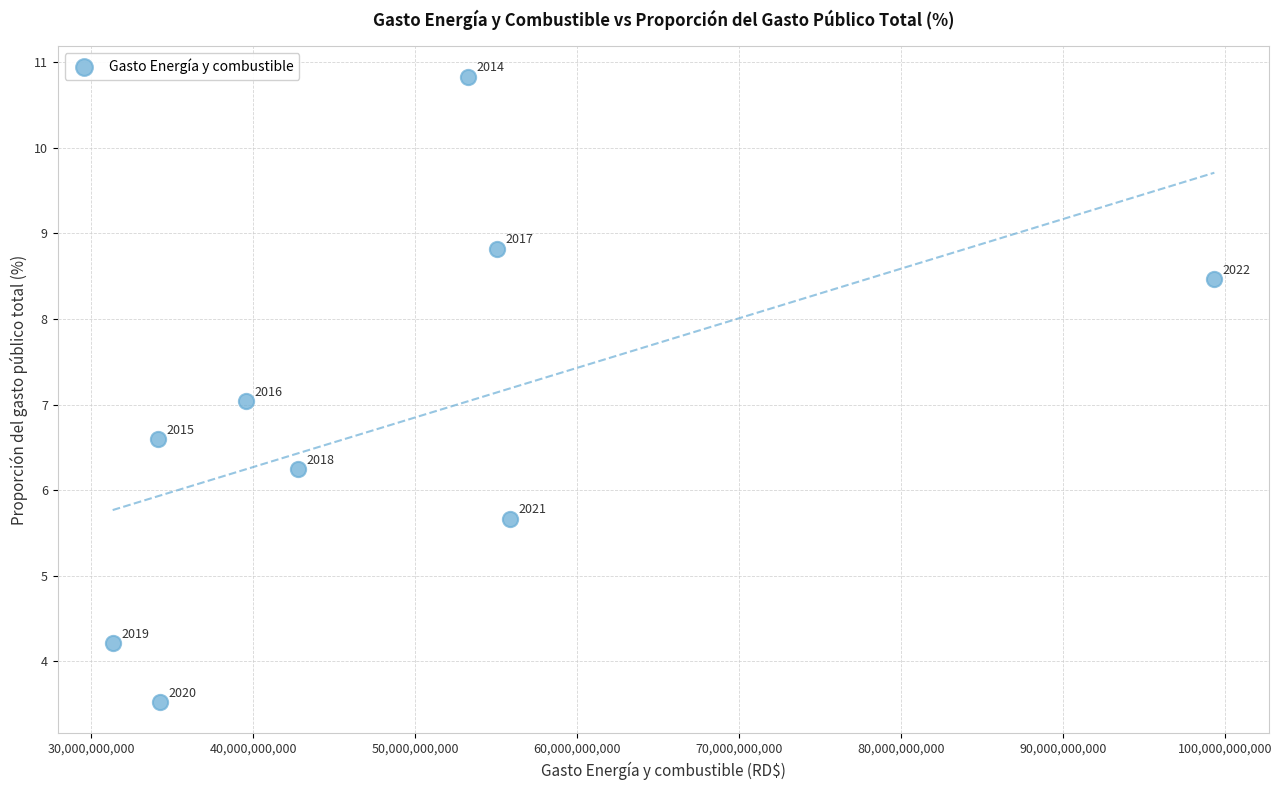

What is the average X value?

49504243546.8